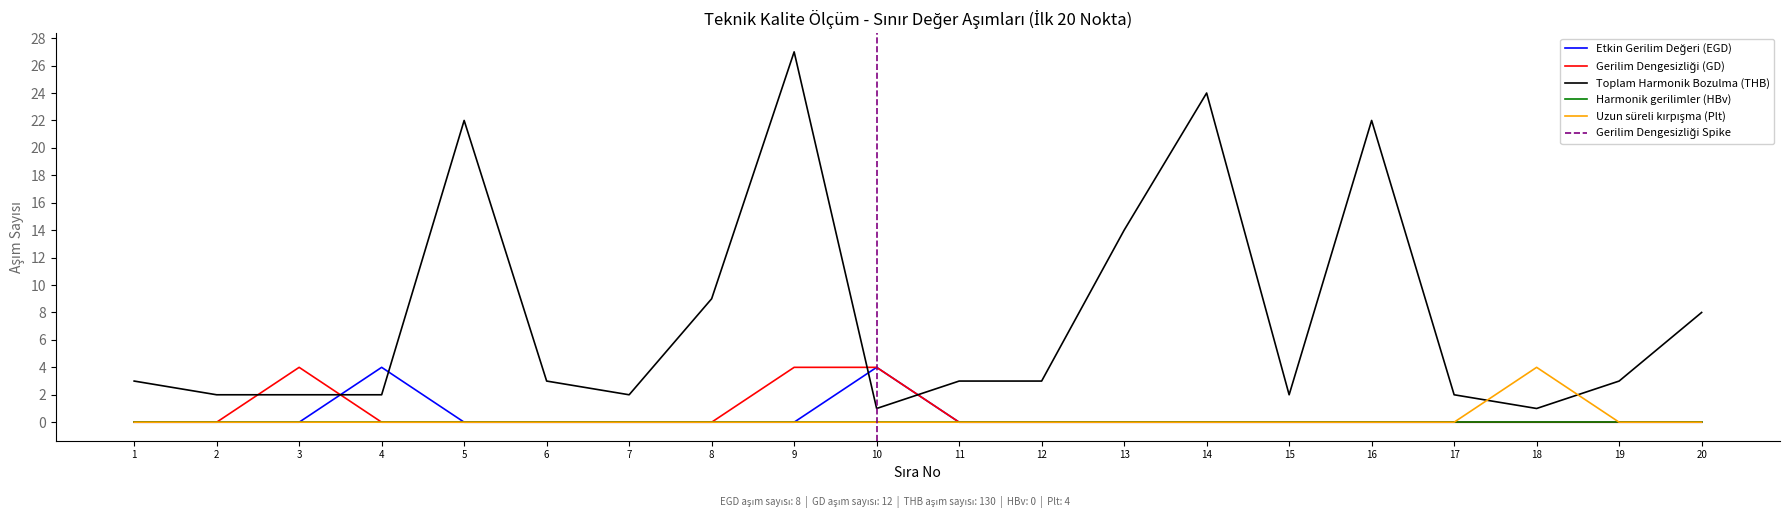

Is it true that Toplam Harmonik Bozulma (THB) equals 24 at 14?

True